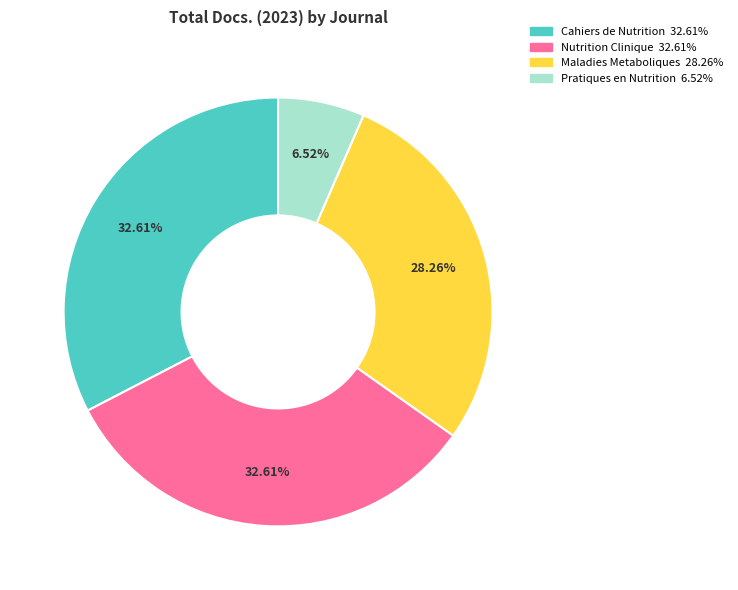

Does any single category account for the majority?

No